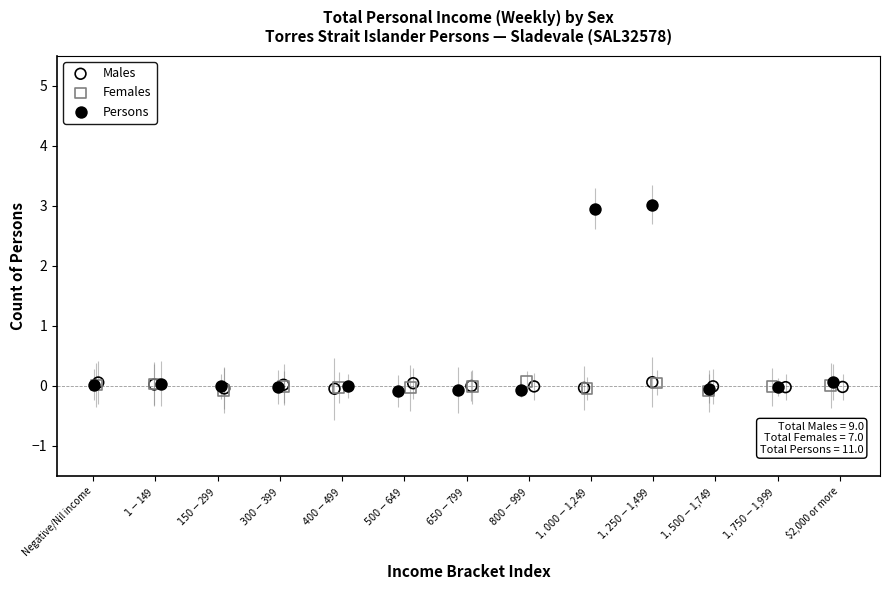

Which series contains the highest Y value?

Persons